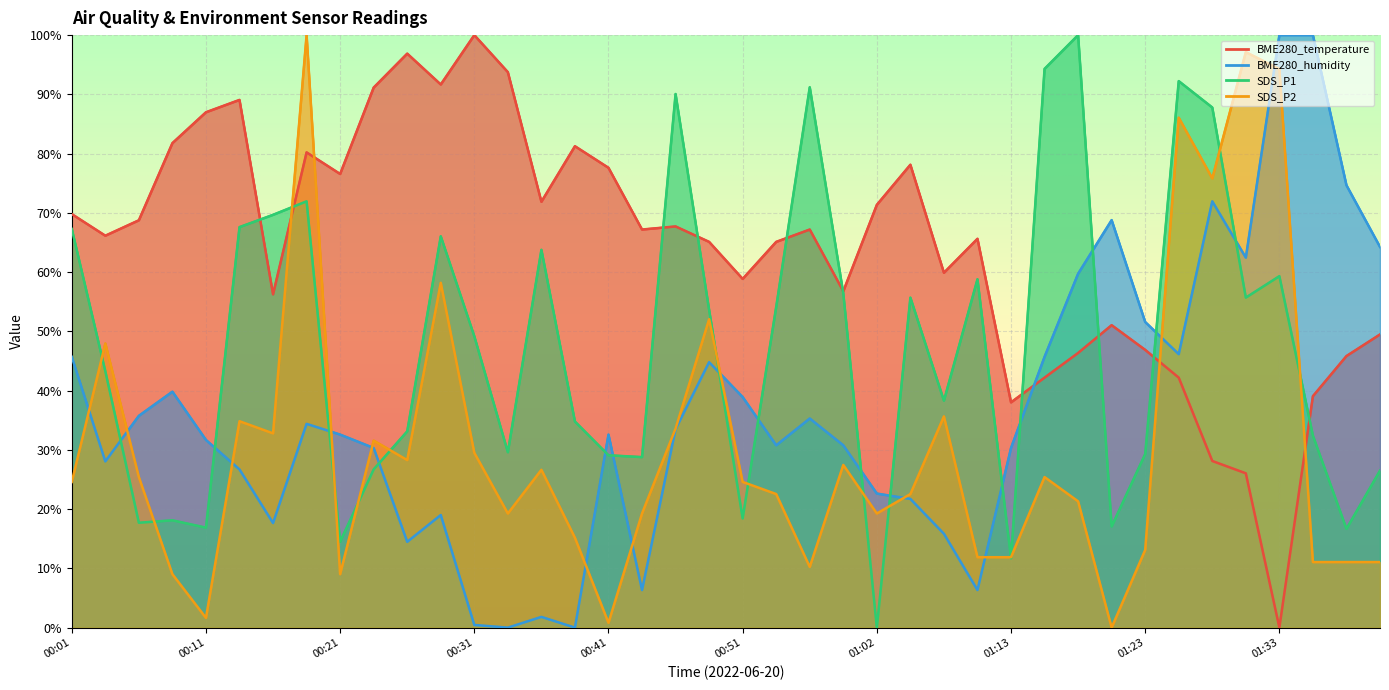

Is the value of SDS_P2 at 00:14 greater than the value of BME280_humidity at 00:11?

Yes